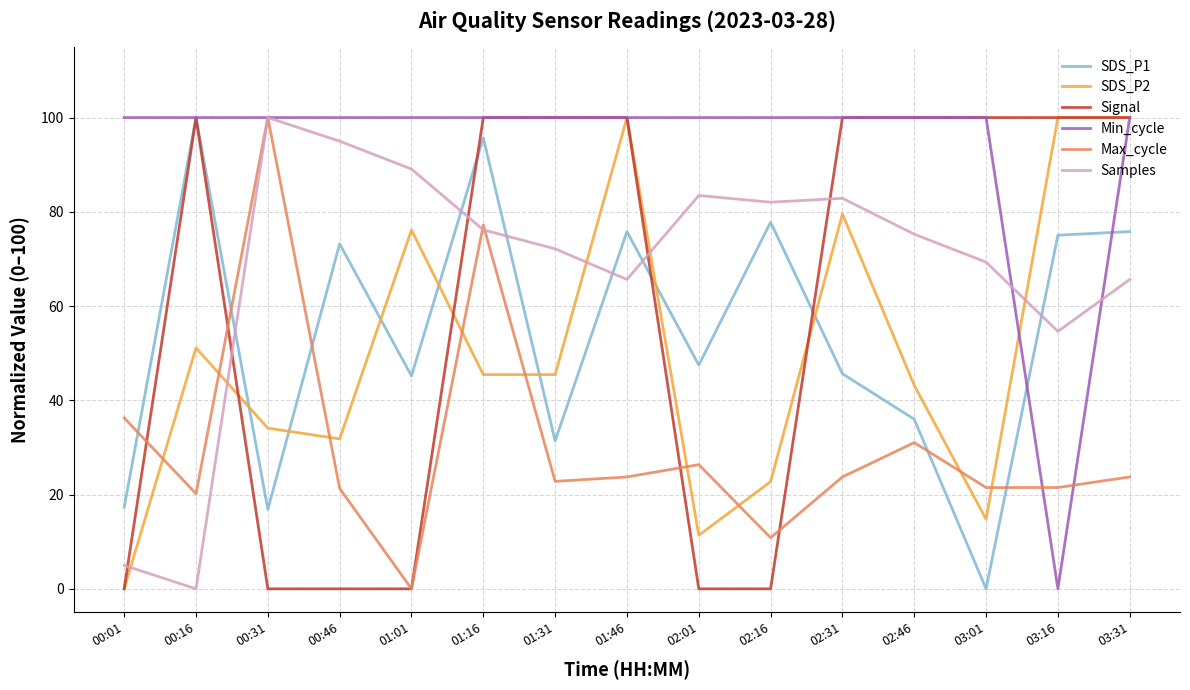

Which series ends up on top after the final intersection of SDS_P2 and SDS_P1?

SDS_P2